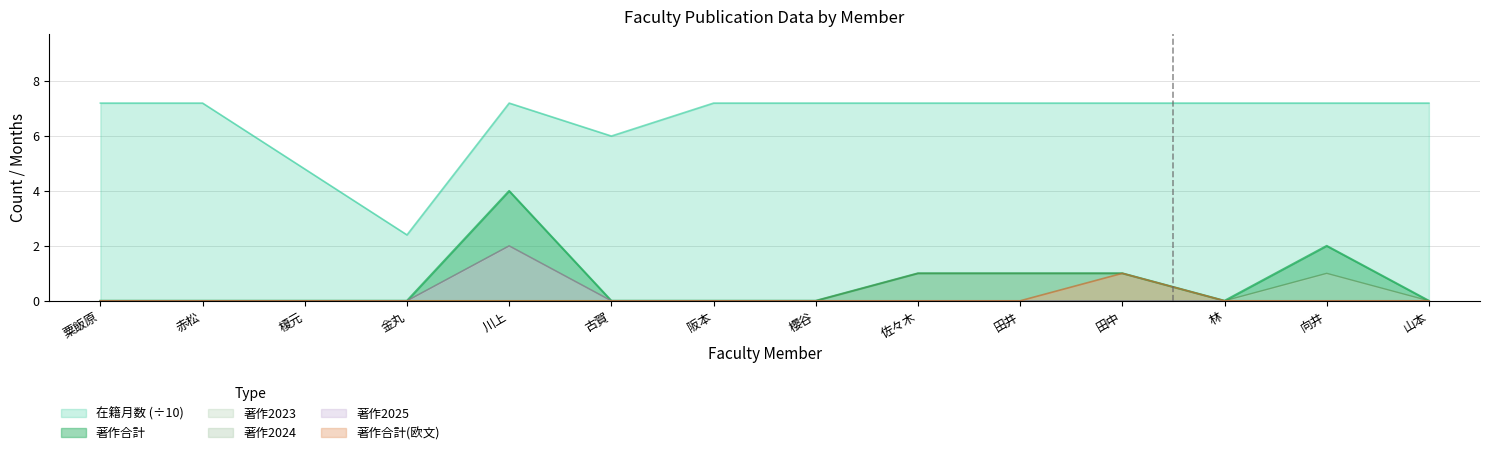

What is the spread (max minus min) of values at 川上?

7.2